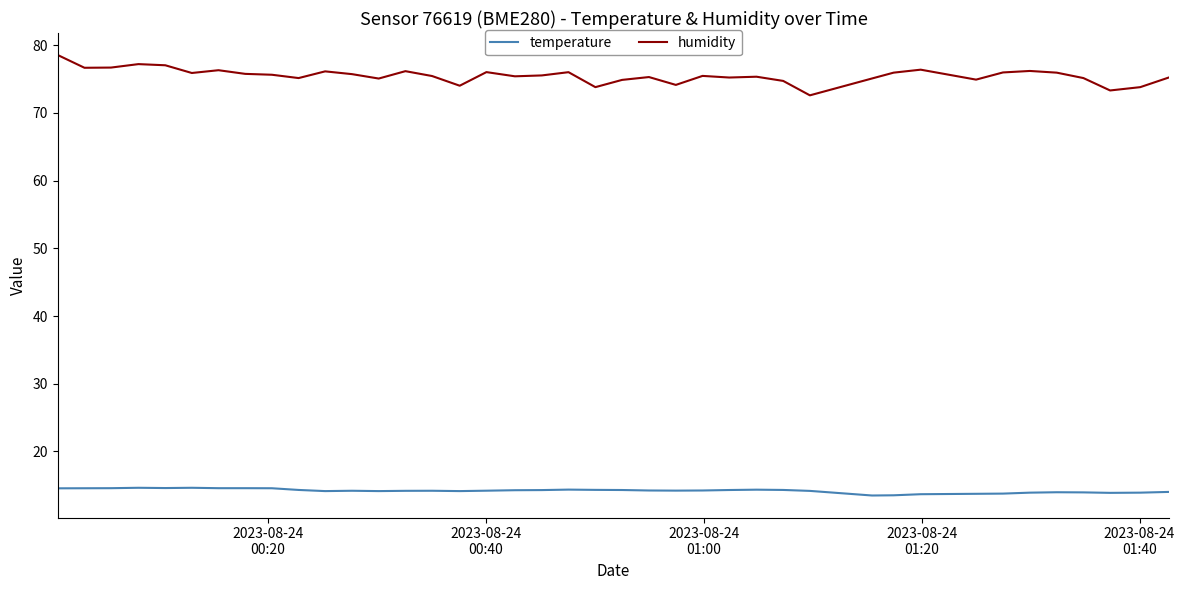

Rank the series by their average value, from lowest to highest.

temperature, humidity